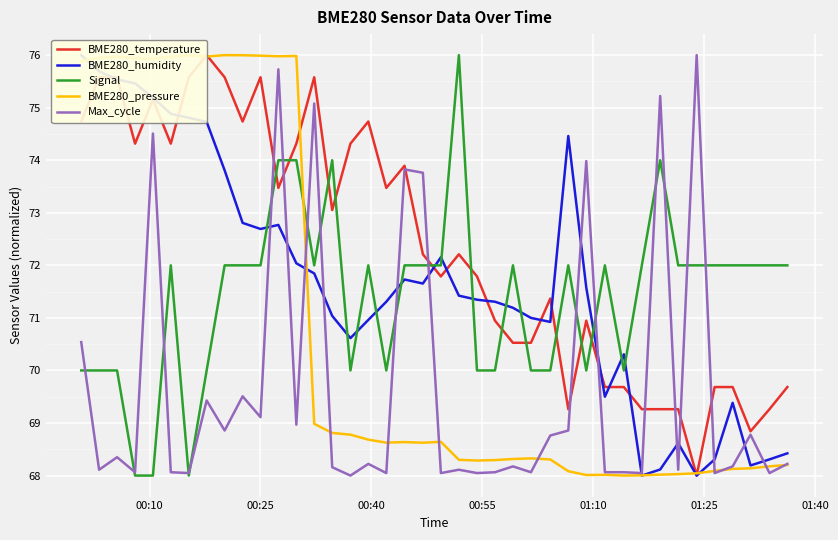

True or false: Signal and BME280_pressure cross at least once.

True